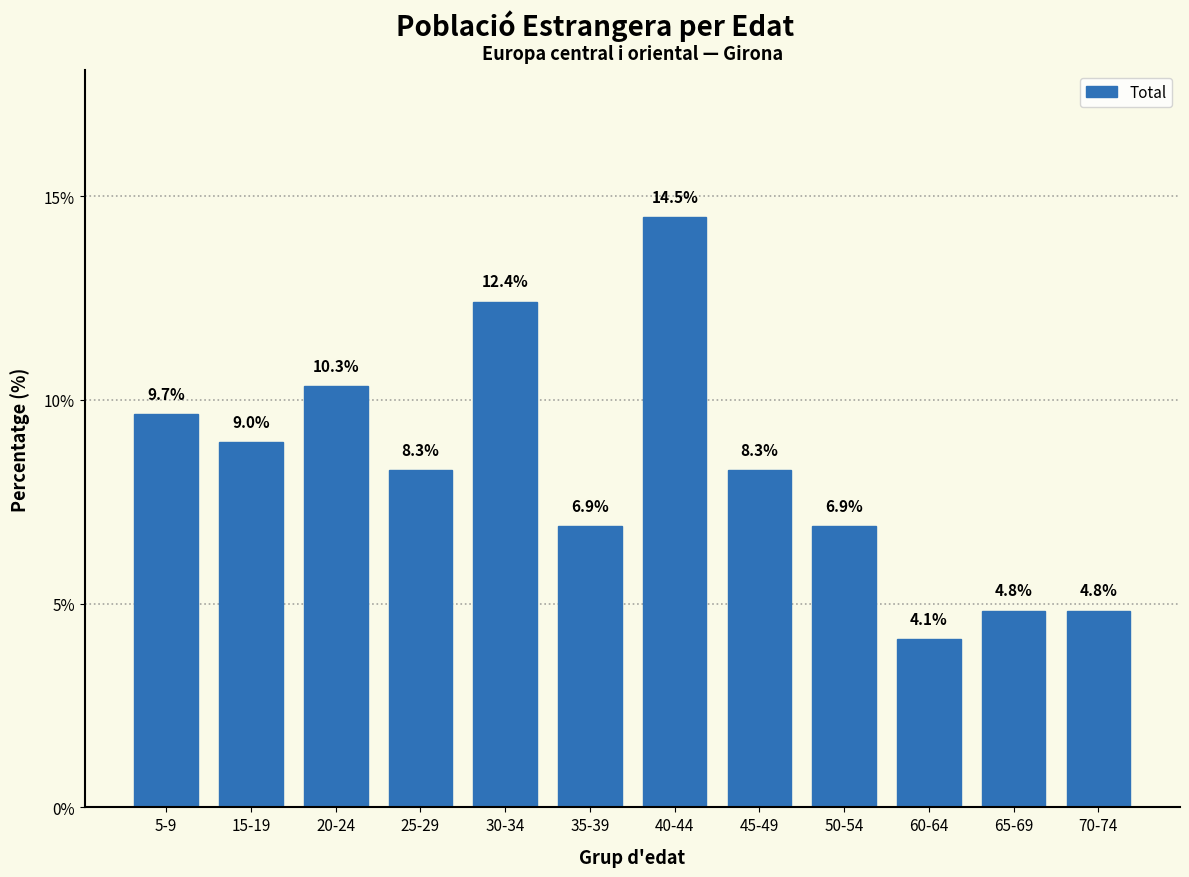

What position from the left is 40-44?

7